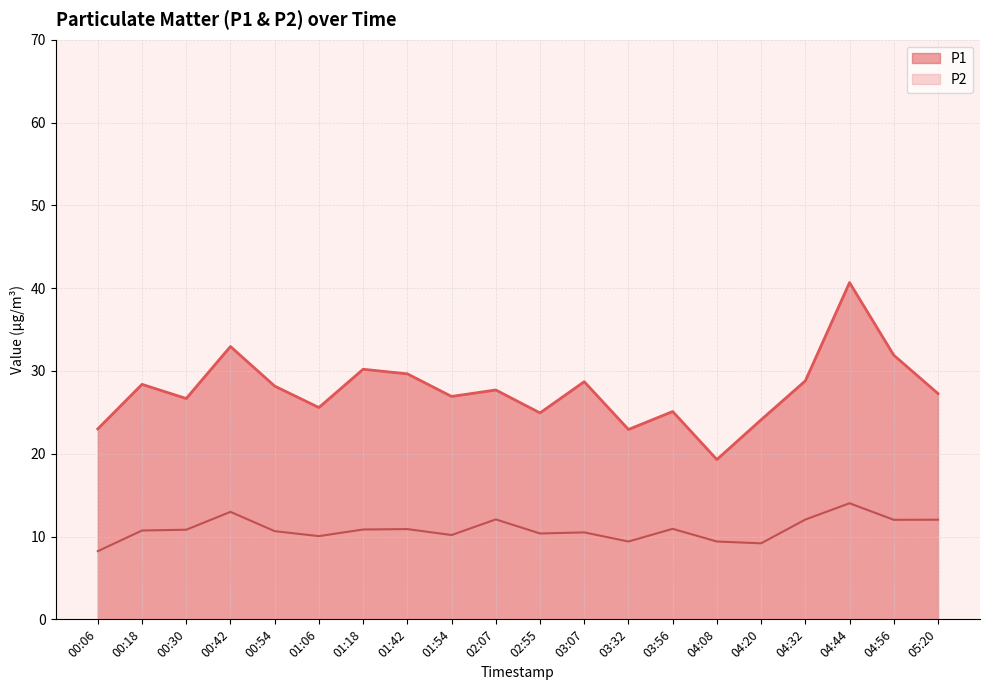

True or false: P2 and P1 intersect in this chart.

False